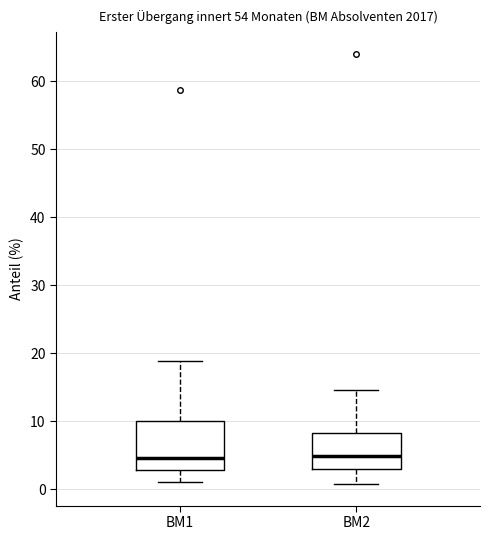

Reading left to right, read every box against the y-axis: the position of its median line, the range the box covers, and the ends of its whiskers. The values are not printed on the chart, so give them approximately, as read against the axis.

BM1: median 5, box 3 to 10, whiskers 1 to 19
BM2: median 5, box 3 to 8, whiskers 1 to 15